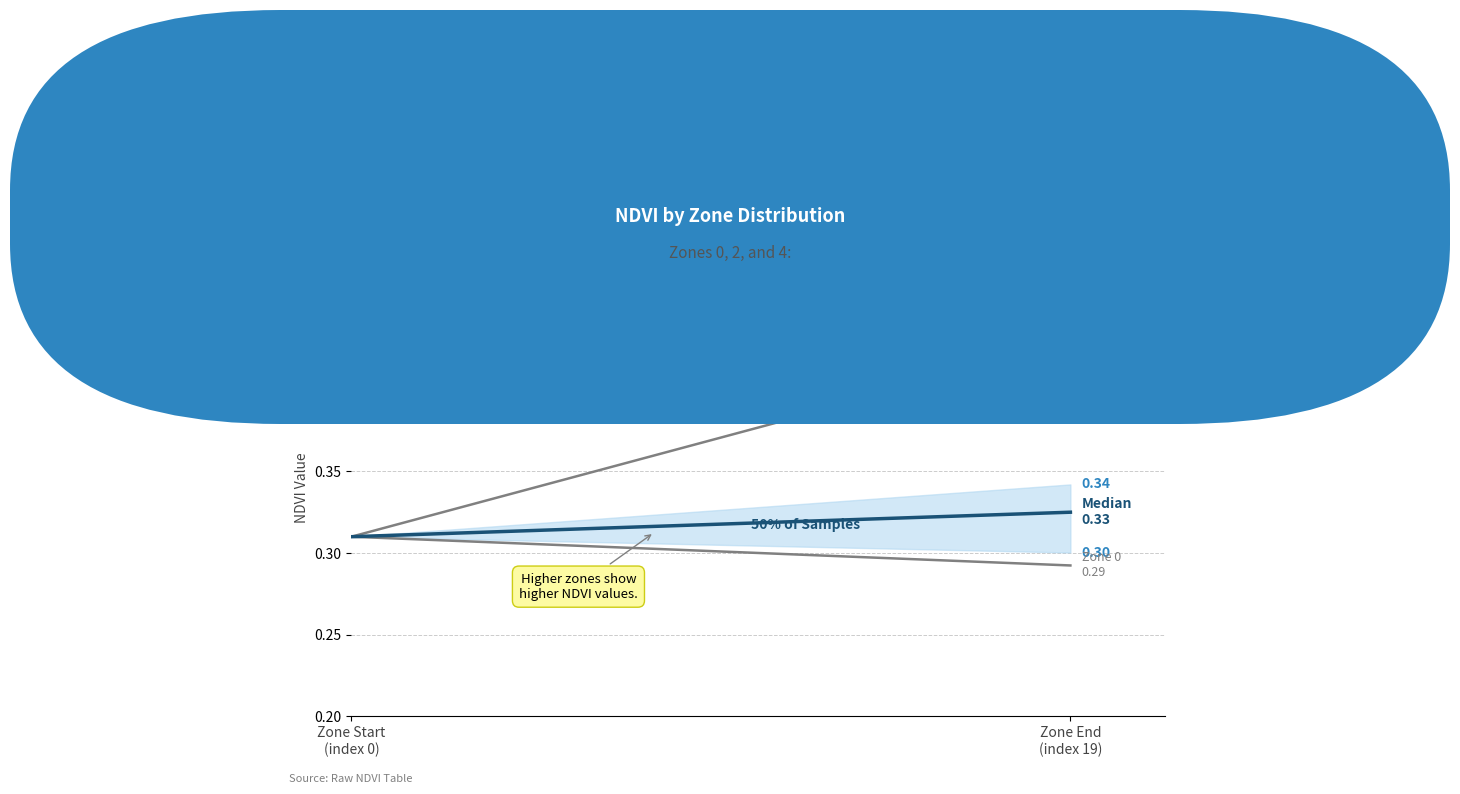

What is the sum of the Median NDVI values at 5 and 3?

0.6